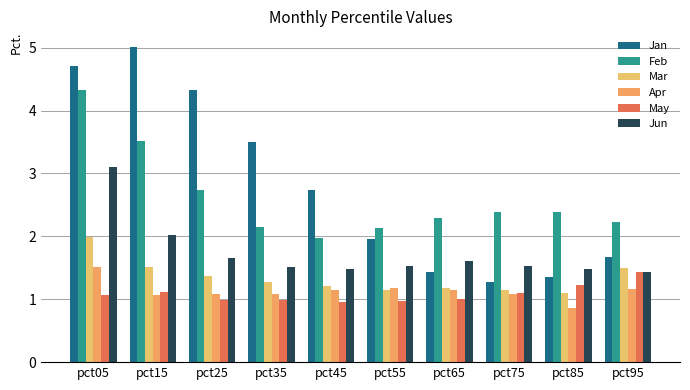

How many groups of bars are there?

10